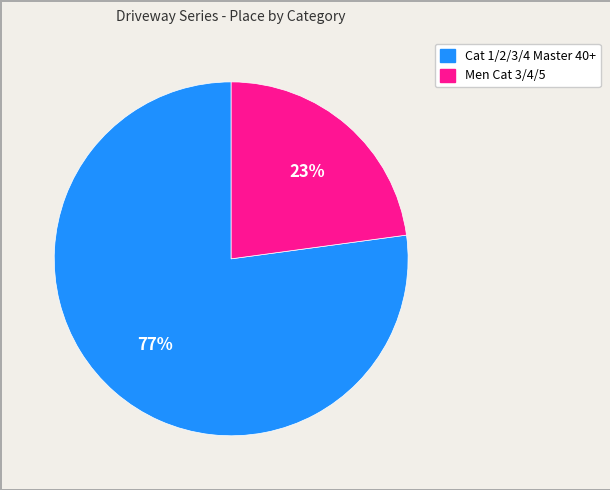

To the nearest percent, what is the combined percentage of Cat 1/2/3/4 Master 40+ and Men Cat 3/4/5?

100%